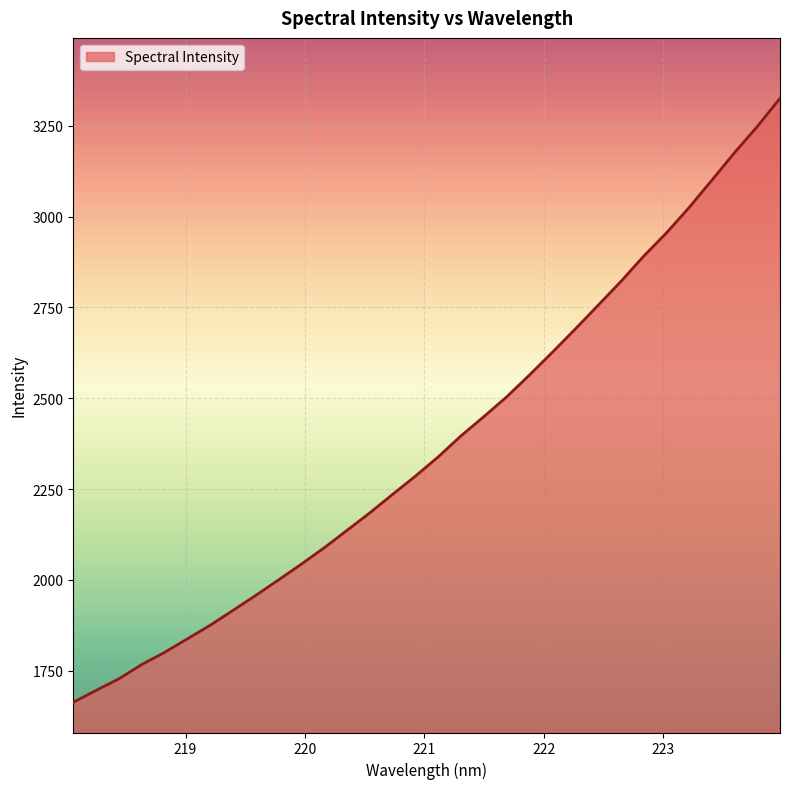

What is the difference between the maximum and minimum values?

1663.2